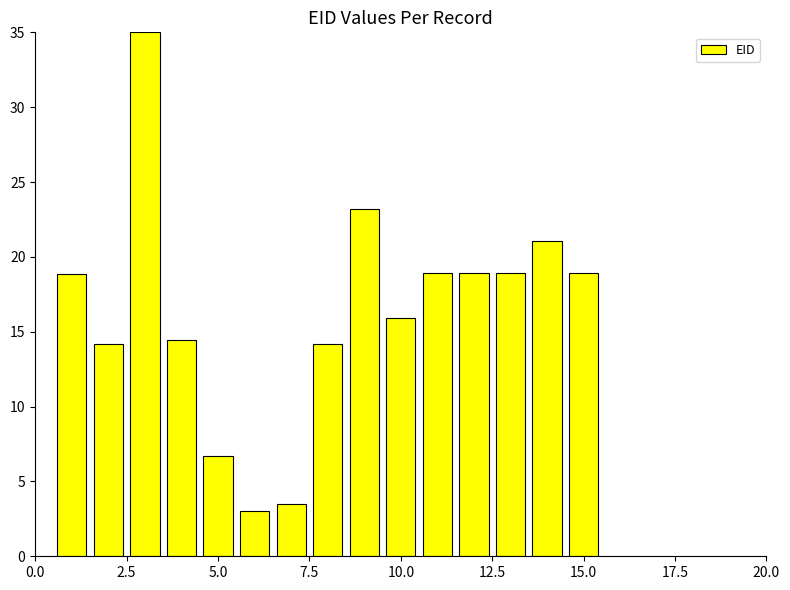

What is the value of the 10th bar from the left?

15.9